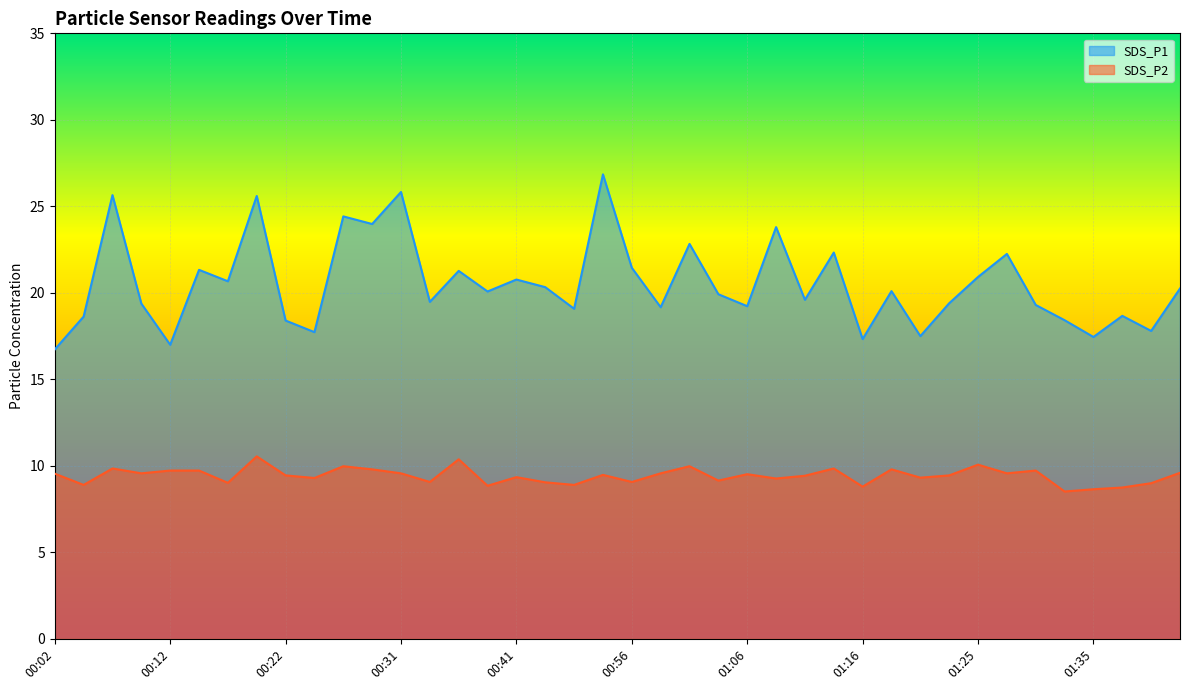

What are all the series names shown in the legend?

SDS_P1, SDS_P2